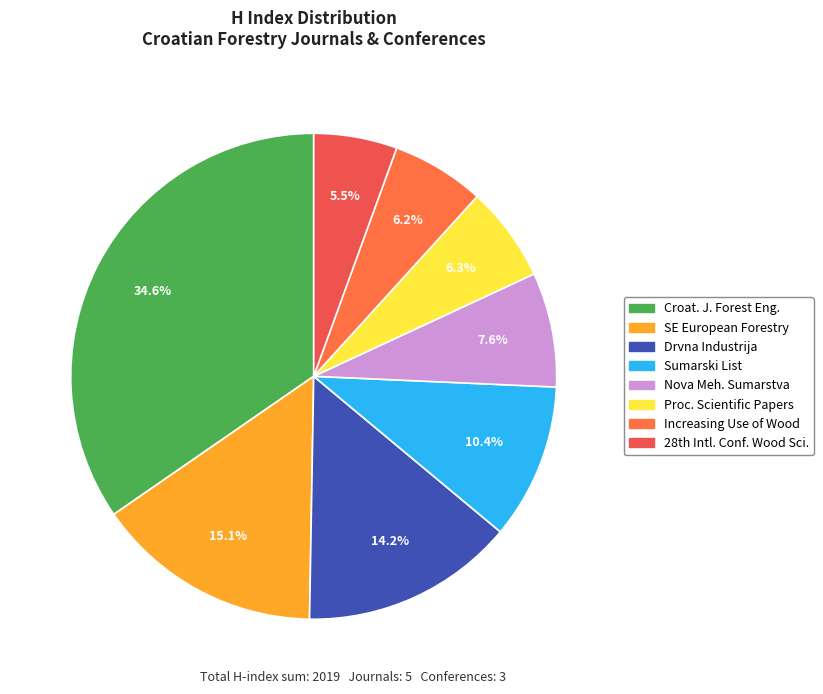

To the nearest percent, what is the difference between the largest and smallest slice percentages?

29%